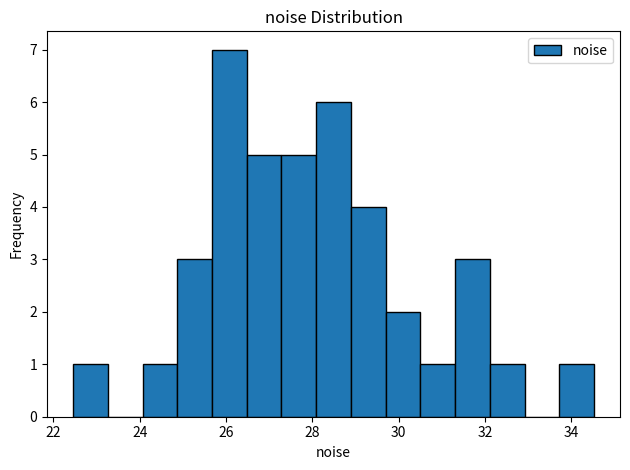

Reading left to right, transcribe this chart: for each bar, give the range it covers on the x-axis and its height. Neither the bar edges nor the heights are printed on the chart, so give them approximately, as read against the axes.

22.4 to 23.2: 1
23.2 to 24.0: 0
24.0 to 24.8: 1
24.8 to 25.6: 3
25.6 to 26.4: 7
26.4 to 27.2: 5
27.2 to 28.0: 5
28.0 to 28.8: 6
28.8 to 29.6: 4
29.6 to 30.6: 2
30.6 to 31.4: 1
31.4 to 32.2: 3
32.2 to 33.0: 1
33.0 to 33.8: 0
33.8 to 34.6: 1